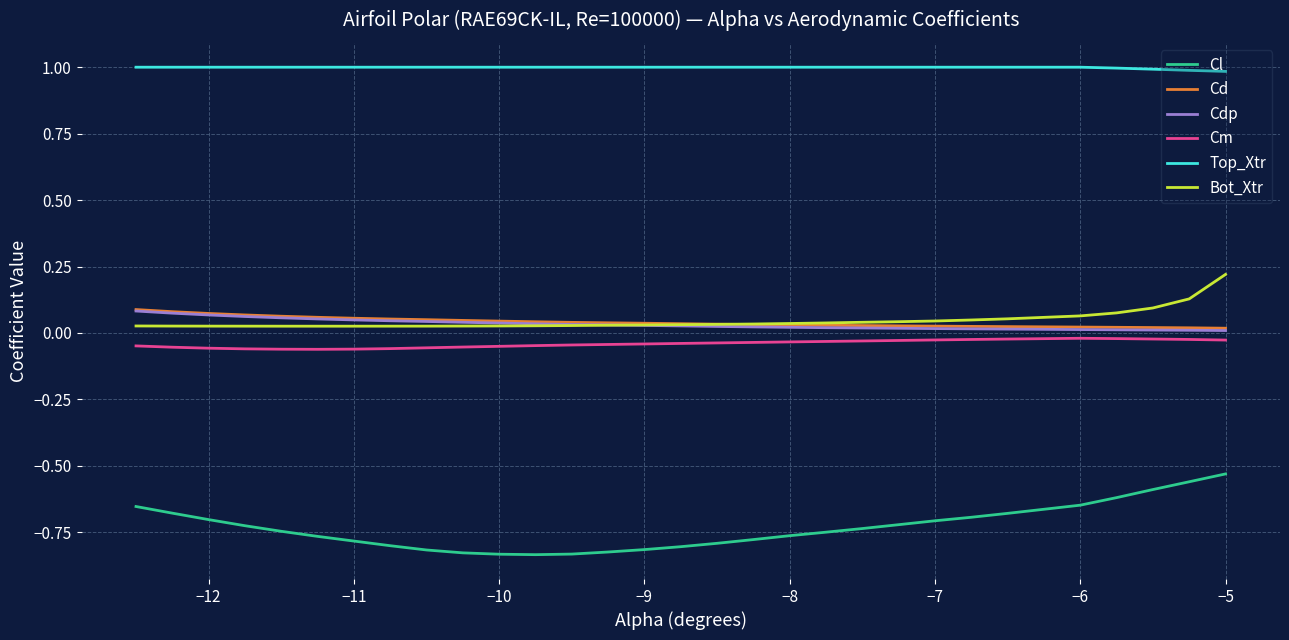

True or false: Bot_Xtr and Top_Xtr cross at least once.

False